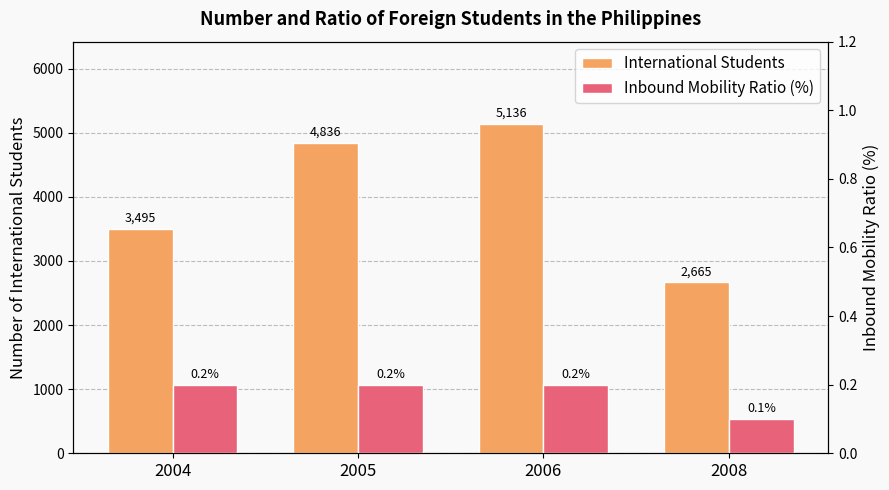

Rank the series by their maximum value, from lowest to highest.

Inbound Mobility Ratio (%), International Students